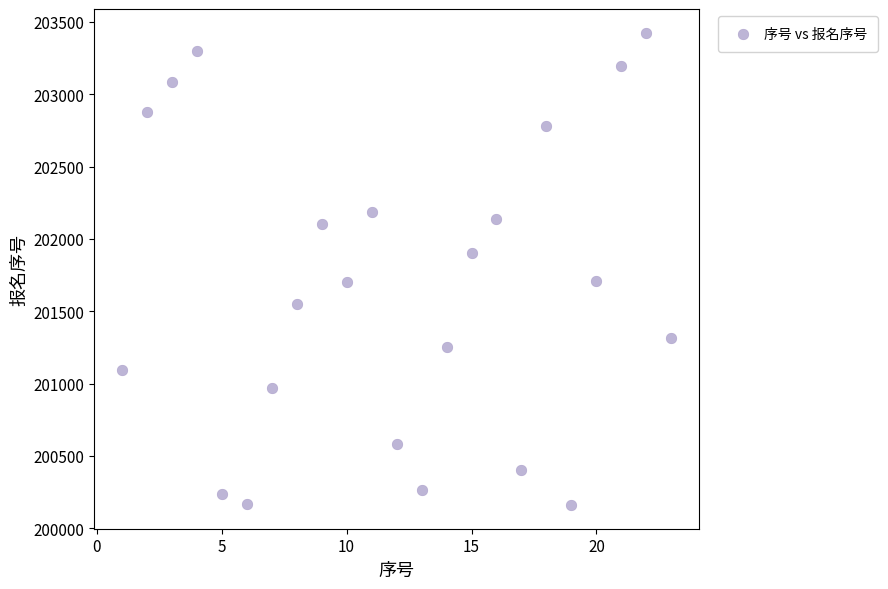

What is the range of Y values (max minus min)?

3266